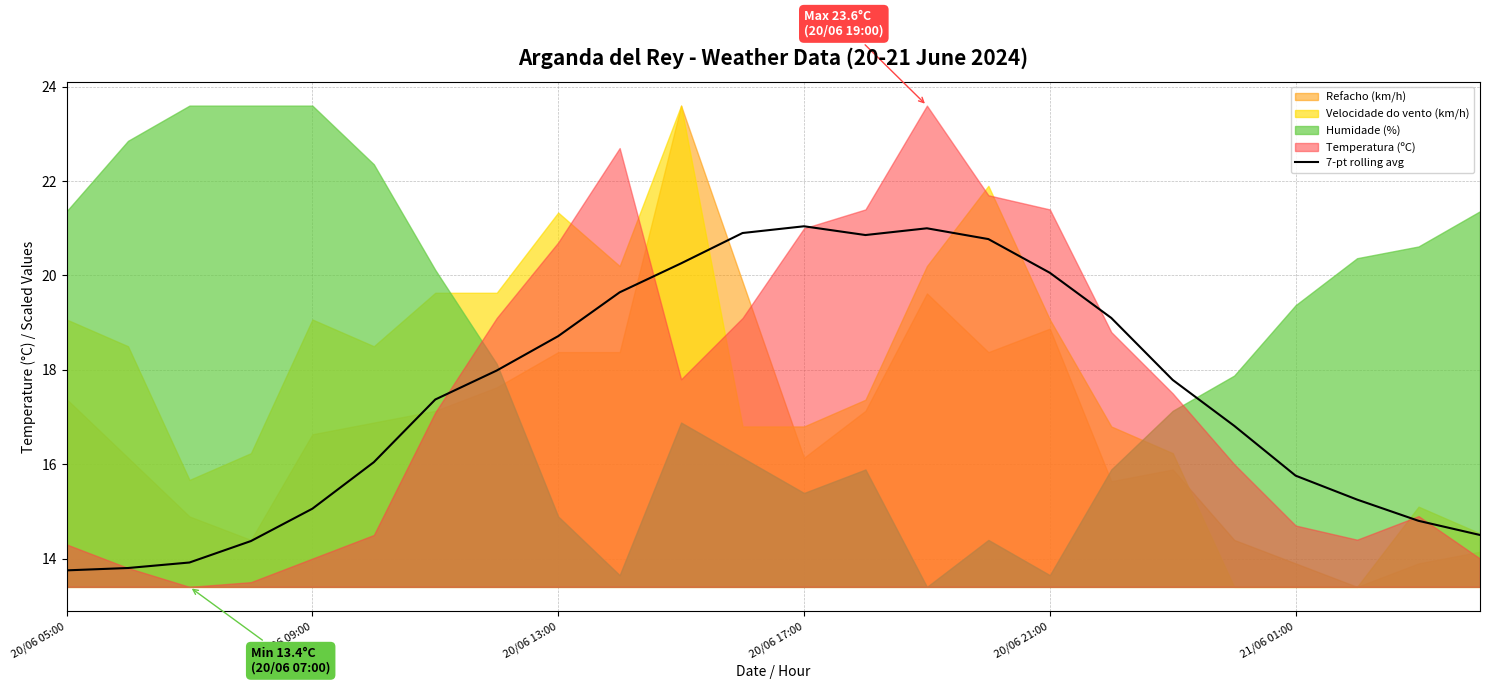

What is the value of the 24th point from the left?

14.5